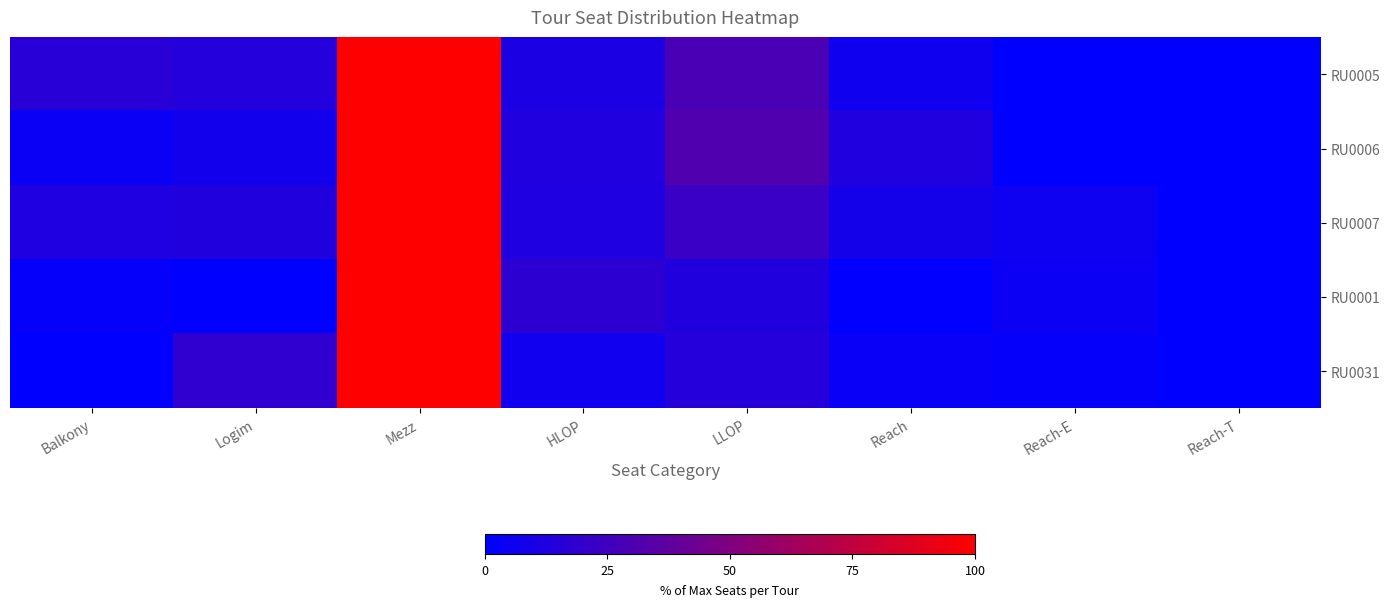

List the series in order of their peak value, lowest first.

RU0005, RU0006, RU0007, RU0001, RU0031